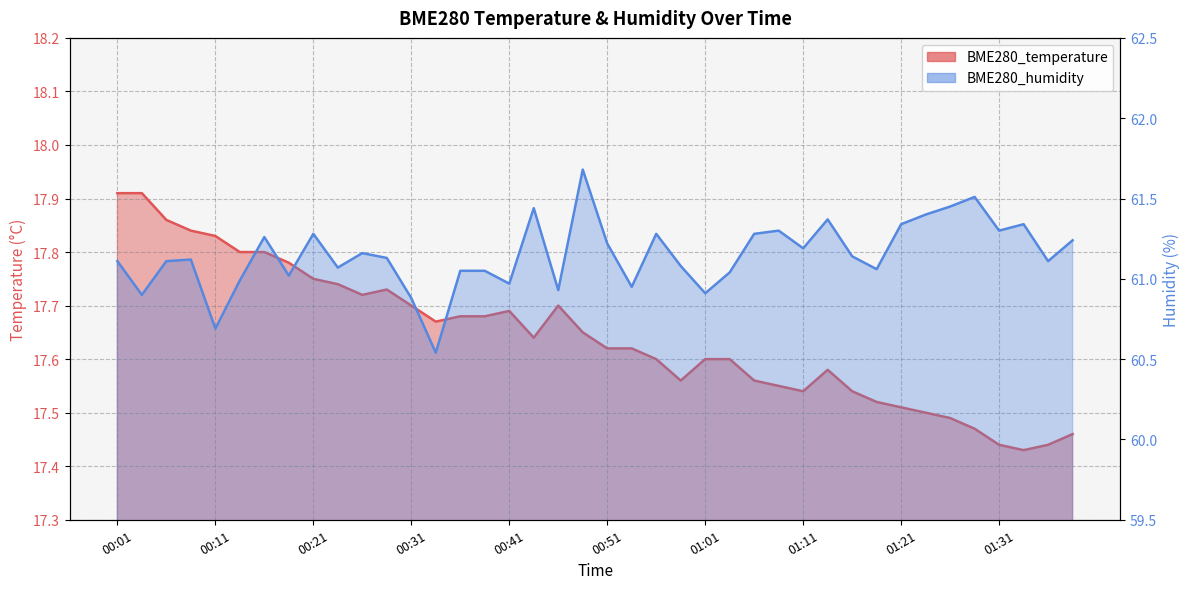

Reading left to right, transcribe all the data shown in this chart.

BME280_temperature: 00:01=17.9	00:03=17.9	00:06=17.9	00:08=17.8	00:11=17.8	00:13=17.8	00:16=17.8	00:18=17.8	00:21=17.8	00:23=17.7	00:26=17.7	00:28=17.7	00:31=17.7	00:33=17.7	00:36=17.7	00:38=17.7	00:41=17.7	00:43=17.6	00:46=17.7	00:48=17.6	00:51=17.6	00:53=17.6	00:56=17.6	00:58=17.6	01:01=17.6	01:03=17.6	01:06=17.6	01:08=17.6	01:11=17.5	01:13=17.6	01:16=17.5	01:18=17.5	01:21=17.5	01:23=17.5	01:26=17.5	01:28=17.5	01:31=17.4	01:33=17.4	01:36=17.4	01:38=17.5
BME280_humidity: 00:01=61.1	00:03=60.9	00:06=61.1	00:08=61.1	00:11=60.7	00:13=61.0	00:16=61.3	00:18=61.0	00:21=61.3	00:23=61.1	00:26=61.2	00:28=61.1	00:31=60.9	00:33=60.5	00:36=61.0	00:38=61.0	00:41=61.0	00:43=61.4	00:46=60.9	00:48=61.7	00:51=61.2	00:53=61.0	00:56=61.3	00:58=61.1	01:01=60.9	01:03=61.0	01:06=61.3	01:08=61.3	01:11=61.2	01:13=61.4	01:16=61.1	01:18=61.1	01:21=61.3	01:23=61.4	01:26=61.5	01:28=61.5	01:31=61.3	01:33=61.3	01:36=61.1	01:38=61.2